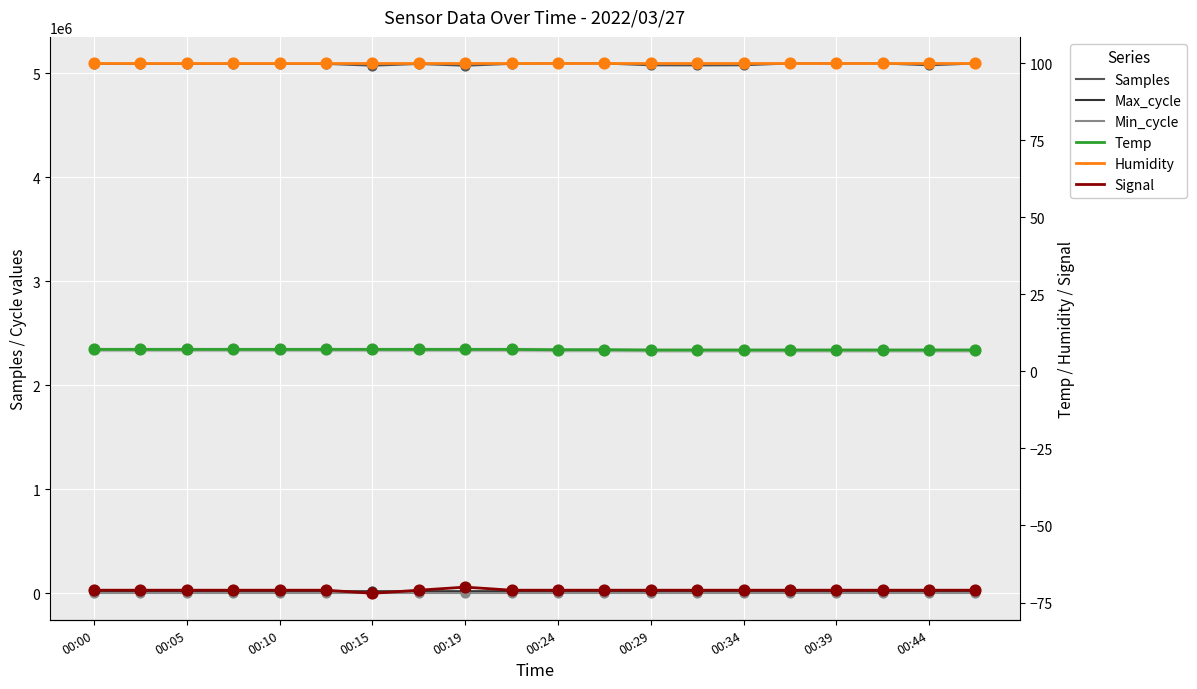

What is the total value across all series at 00:05?

5112060.0